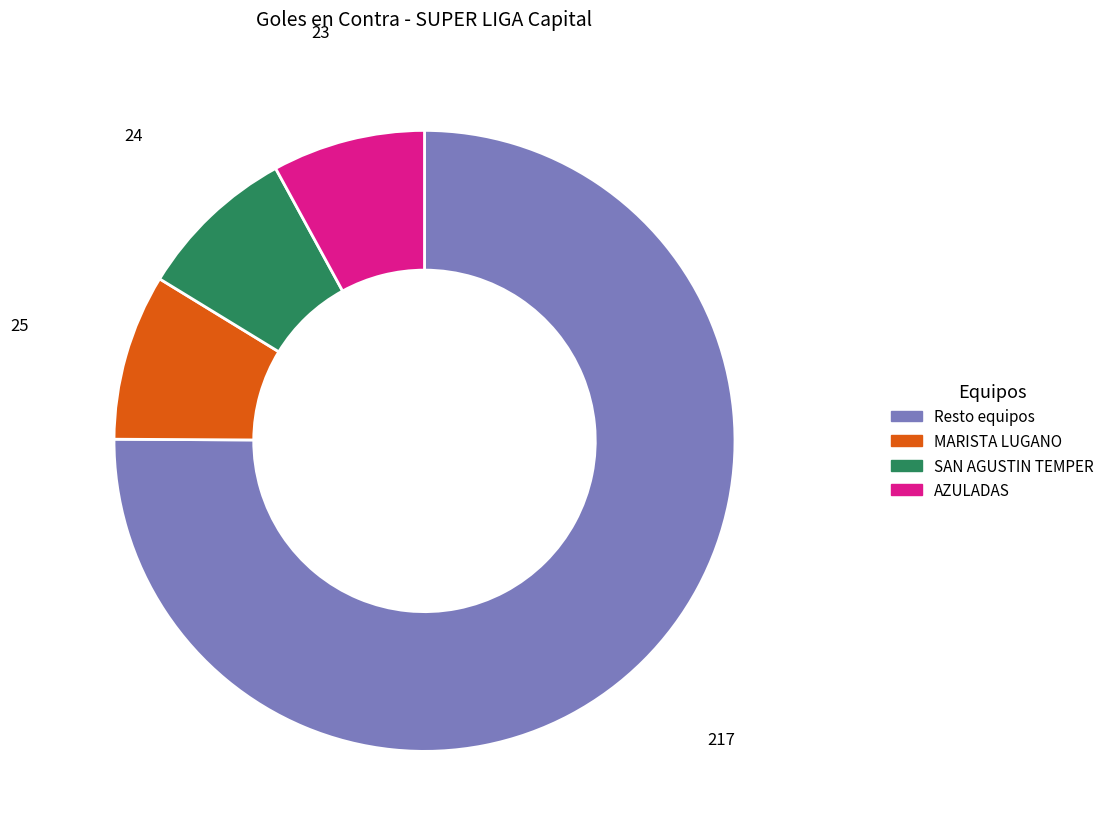

How many segments does this pie chart have?

4